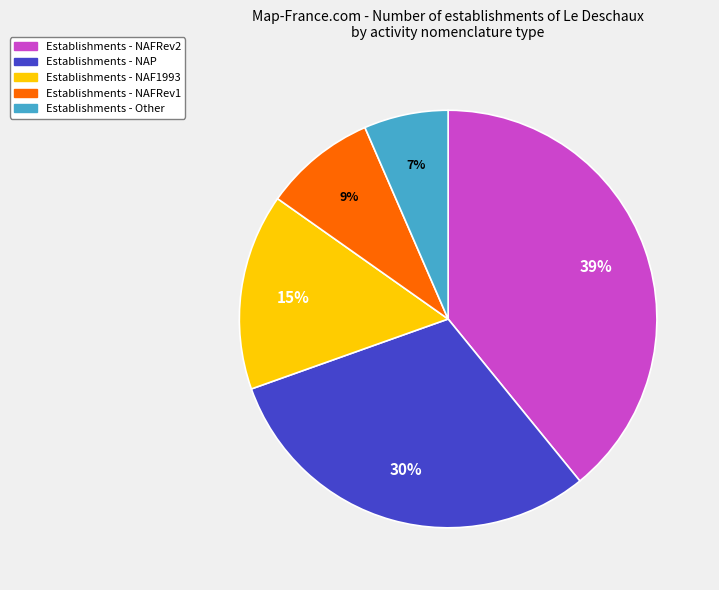

To the nearest percent, what is the average slice percentage?

20%